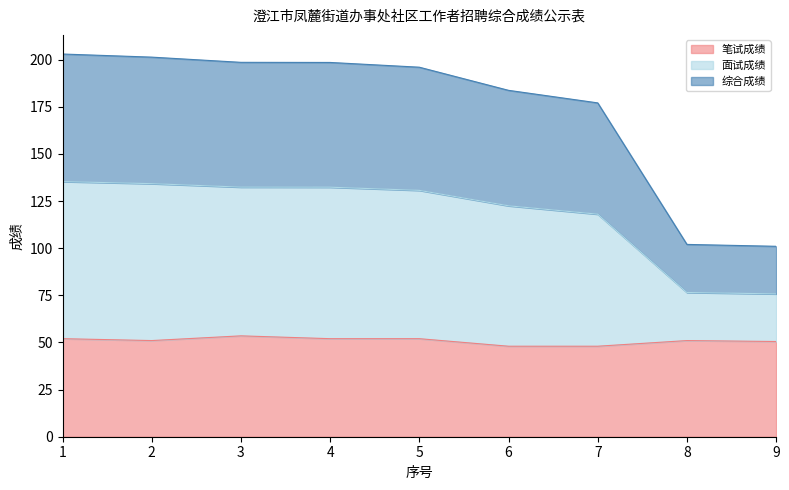

What is the total value across all series at 9?

101.0